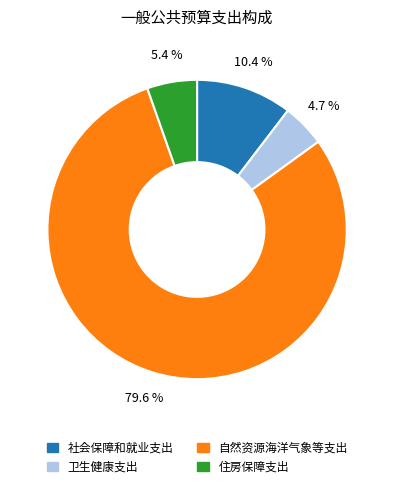

What portion of the pie excludes 住房保障支出?

94.6%